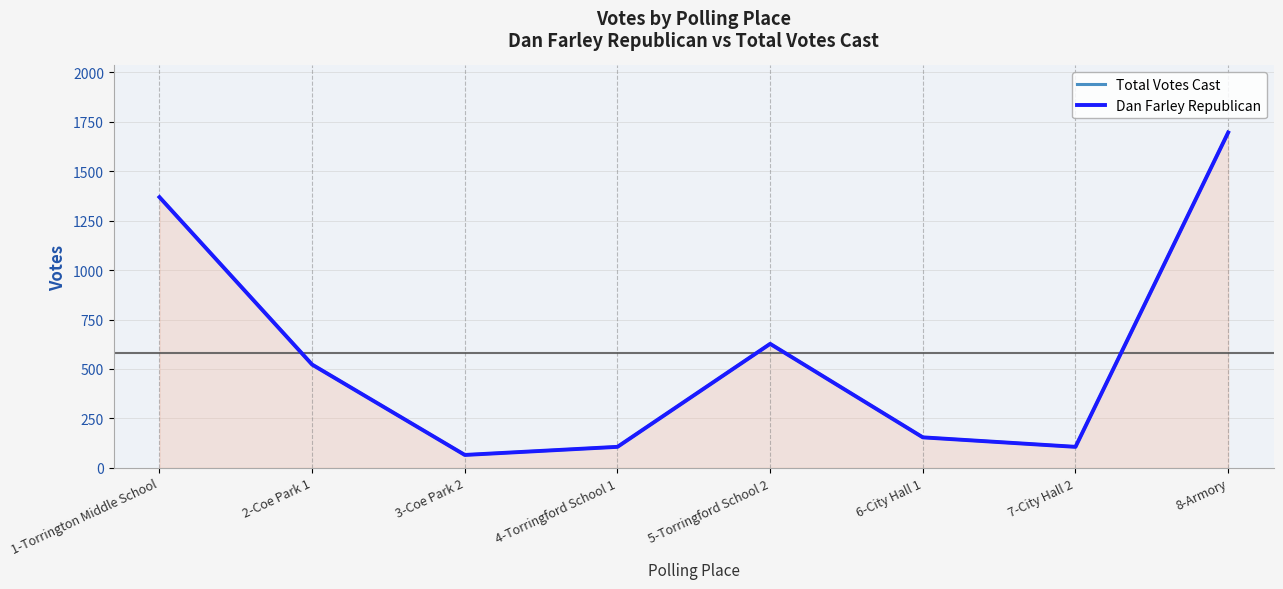

Reading left to right, extract all data points from this chart.

Total Votes Cast: 1369	522	65	106	627	154	106	1696
Dan Farley Republican: 1369	522	65	106	627	154	106	1696